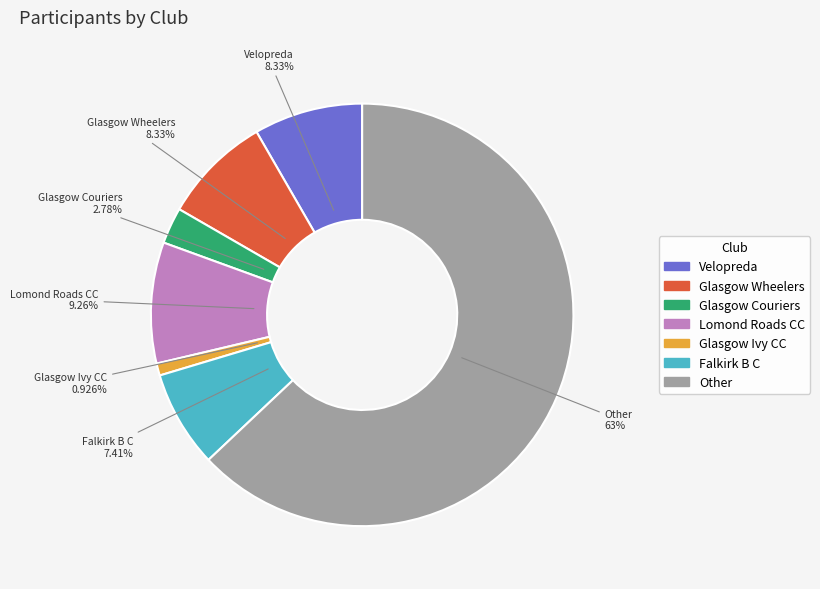

Between Glasgow Couriers and Glasgow Wheelers, which is larger?

Glasgow Wheelers